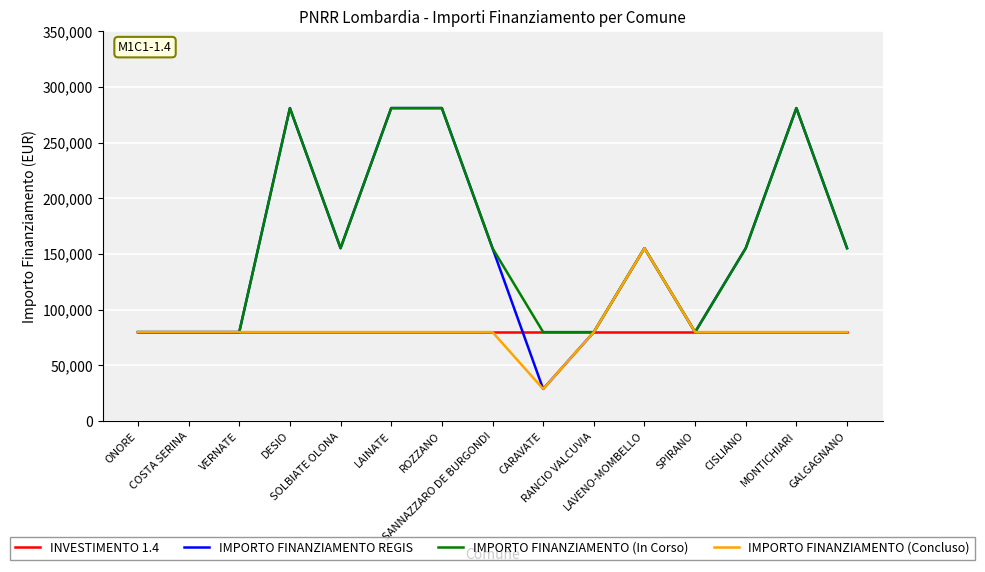

Which series has the widest spread of values?

IMPORTO FINANZIAMENTO REGIS